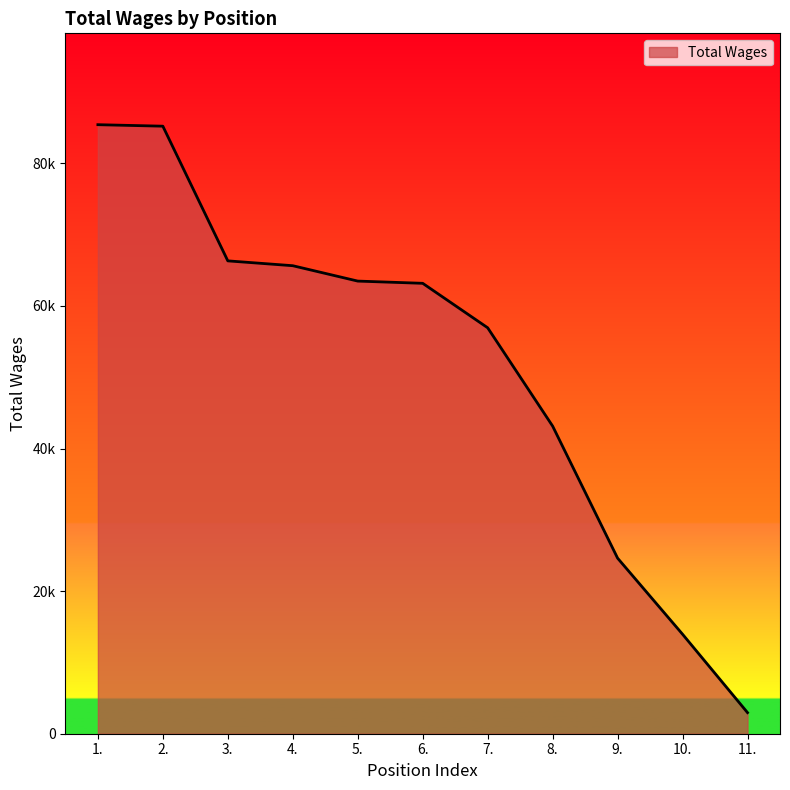

Does the chart display data point markers on the line(s)?

No